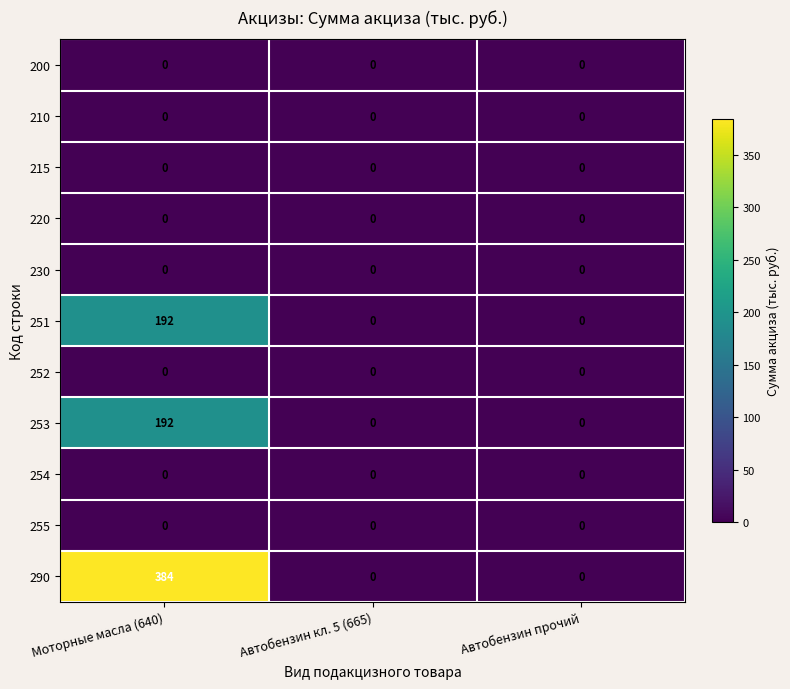

At which label does 251 reach its peak?

Моторные масла (640)